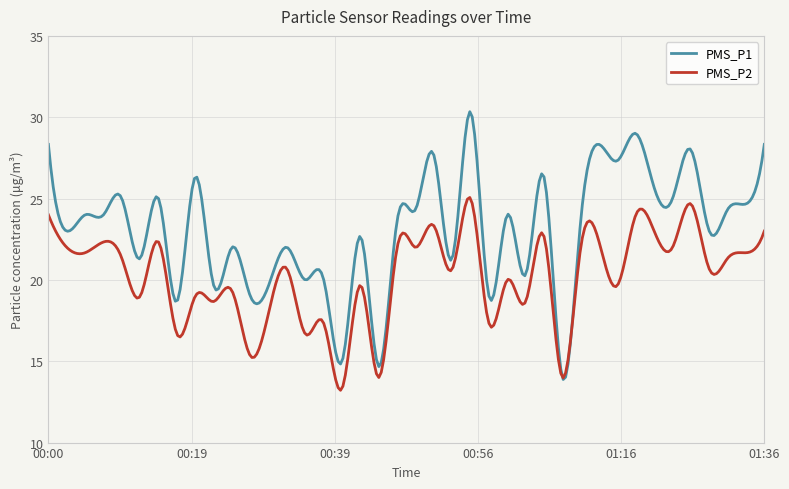

Does the chart display data point markers on the line(s)?

No